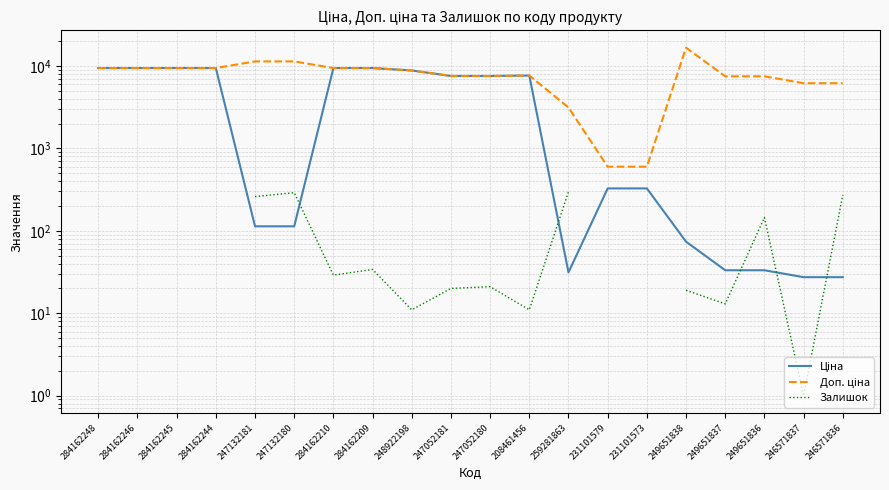

The Доп. ціна series shows 7474.0 at 249651836. True or false?

True